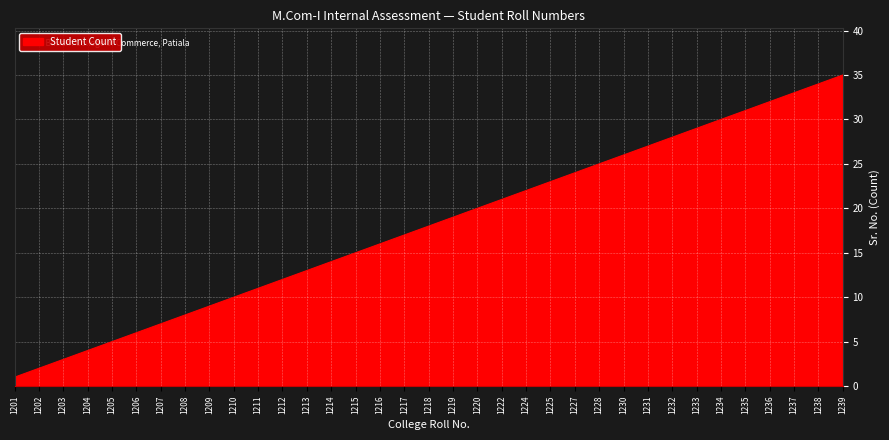

How many lines are shown in the chart?

1